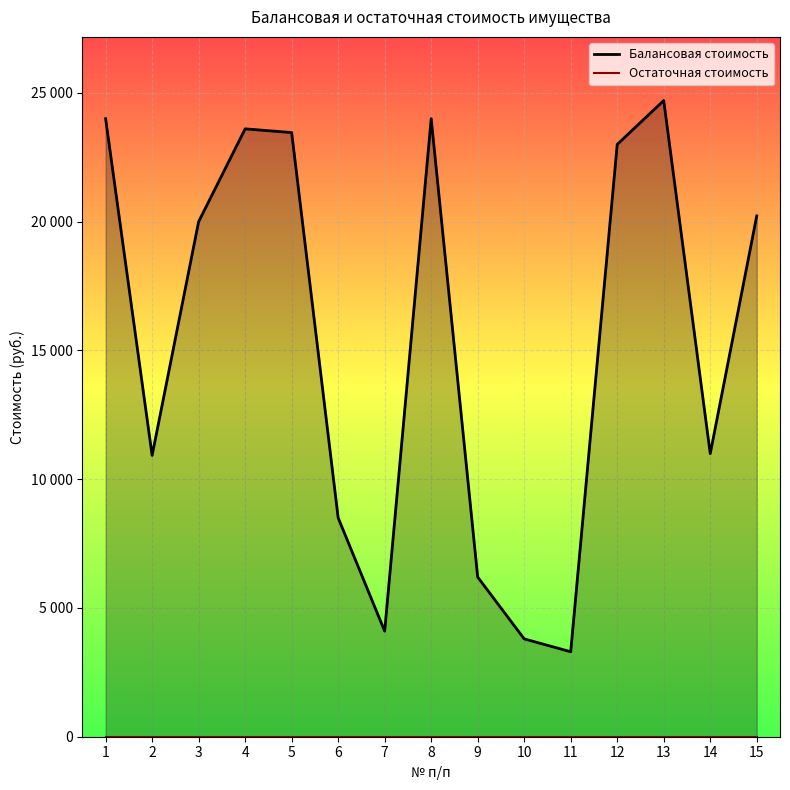

How many interior local peaks (higher than both neighbors) does the data have?

3